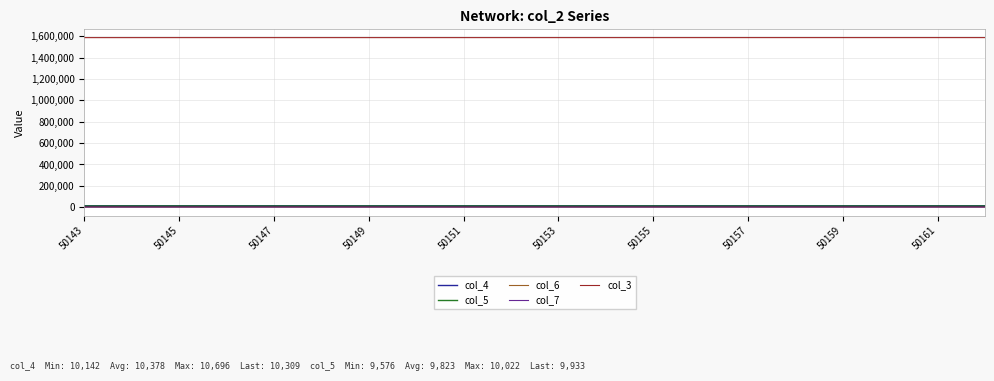

Which series has the largest total across all categories?

col_3